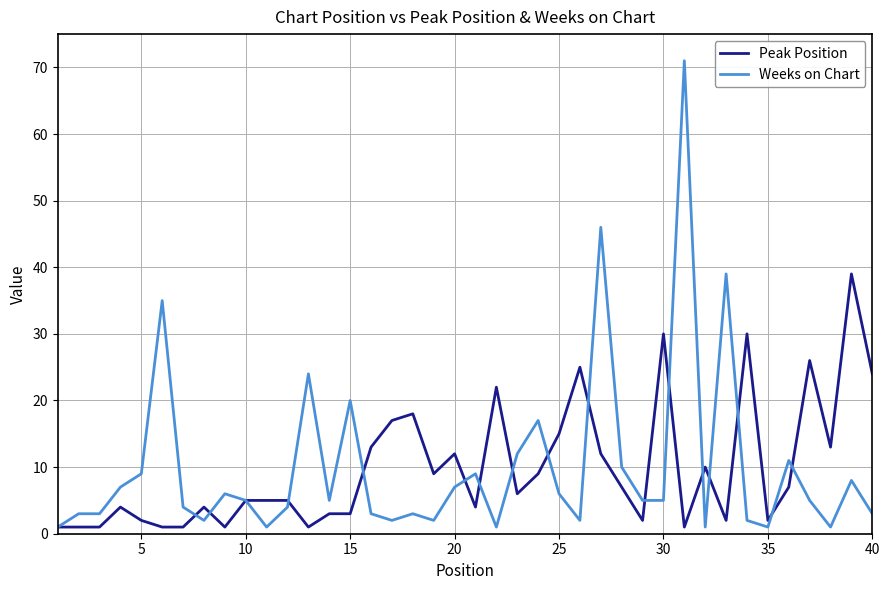

List the series in order of their peak value, highest first.

Weeks on Chart, Peak Position